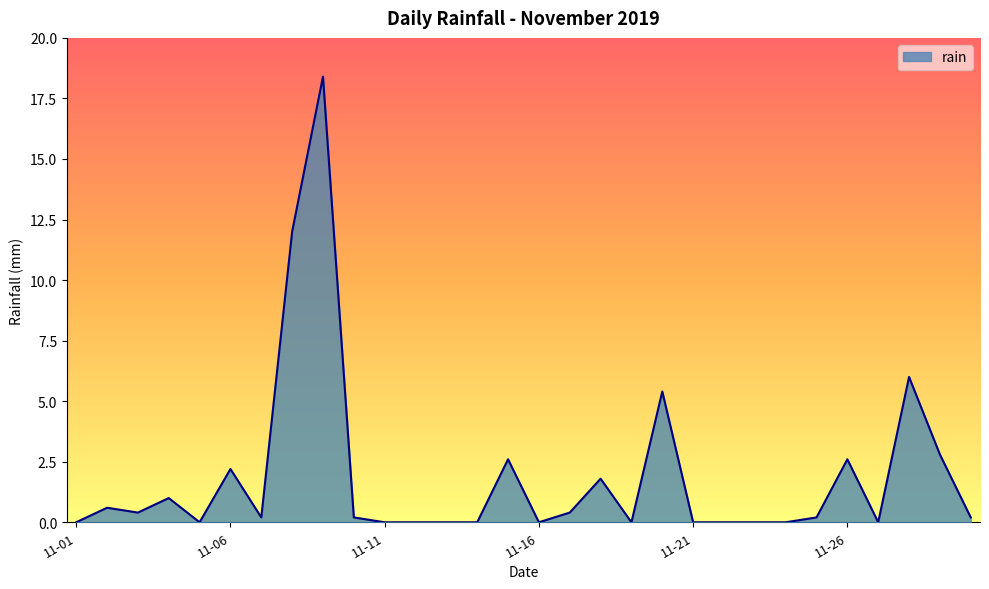

What is the greatest value displayed?

18.4